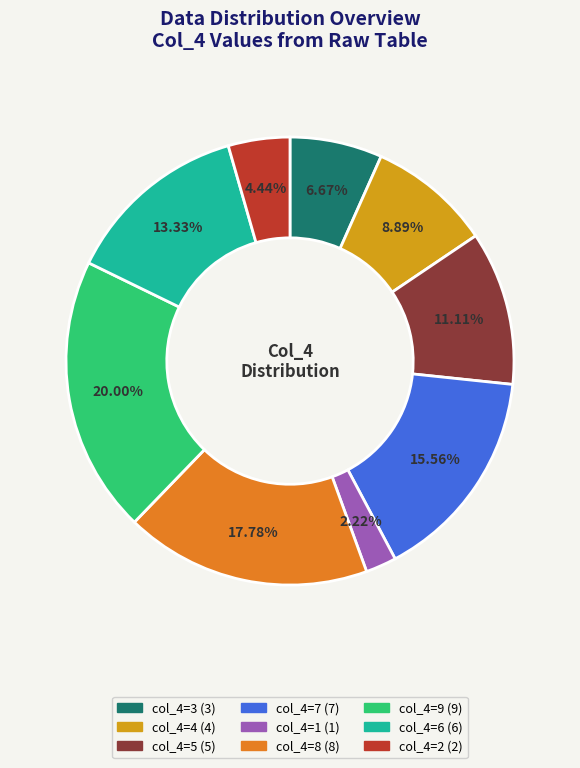

Is there a majority slice in this chart?

No